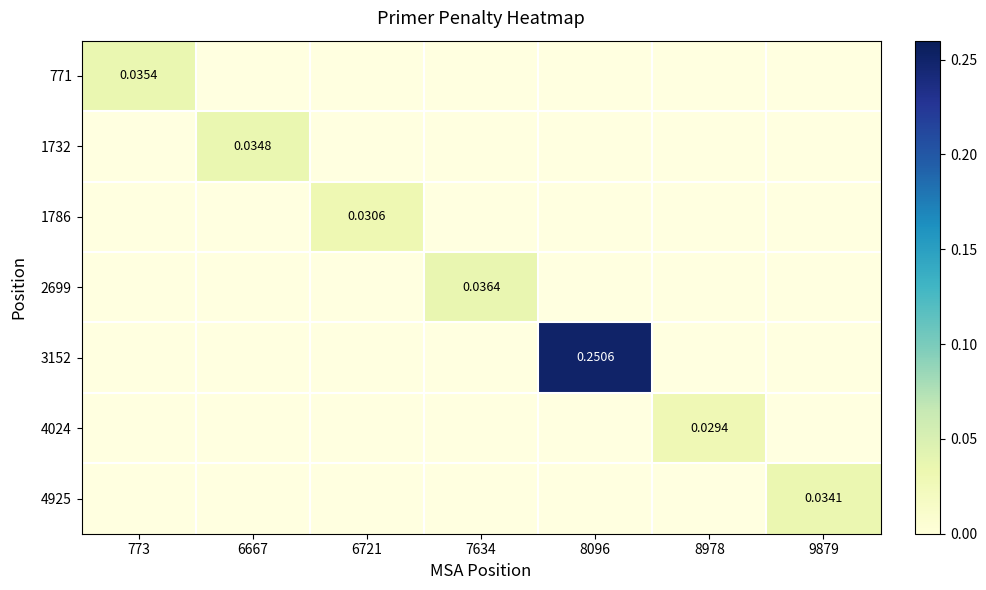

Is the value of 1732 at 6667 greater than the value of 1786 at 6721?

Yes